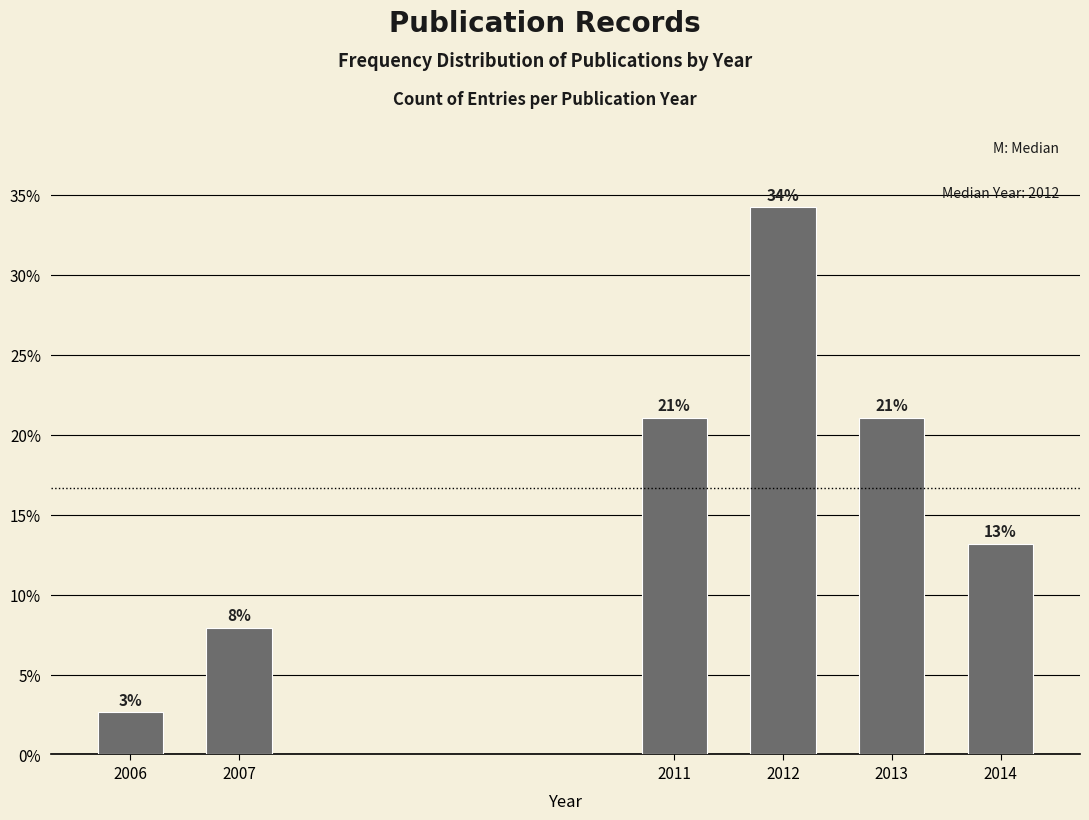

Does the chart contain any negative values?

No